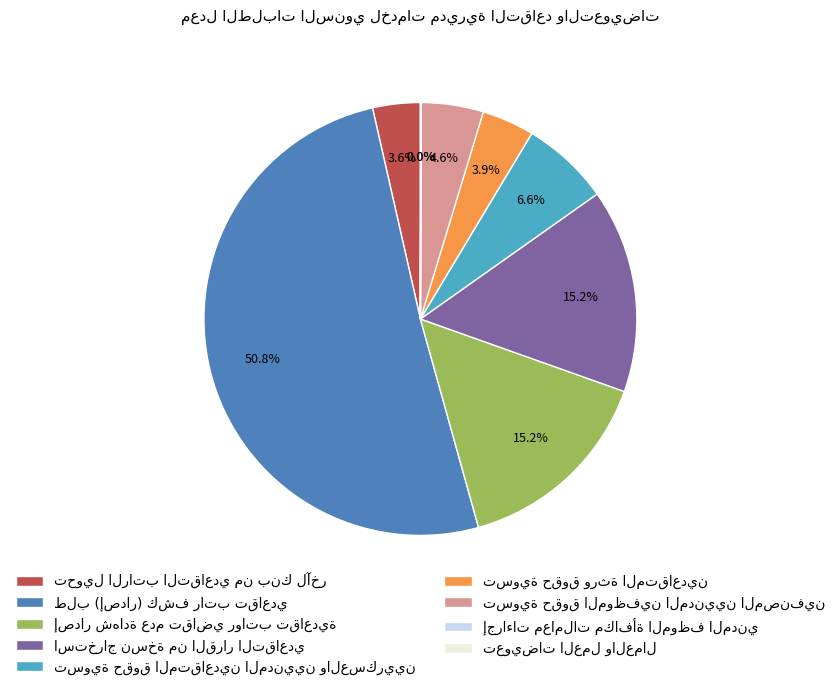

Which slice represents more than half of the pie?

طلب (إصدار) كشف راتب تقاعدي